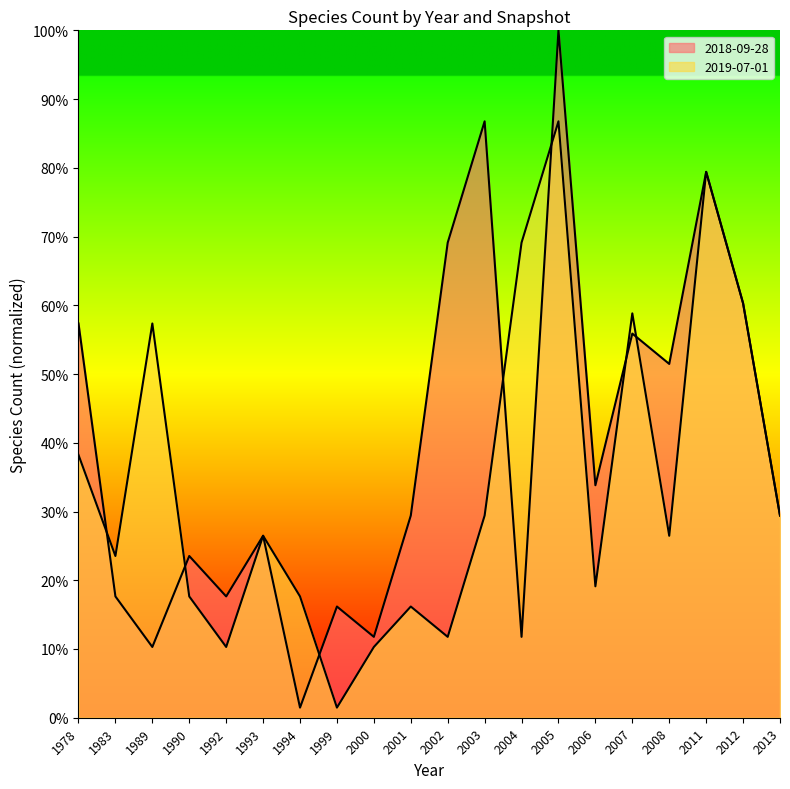

What is the difference between the maximum and minimum values in the 2018-09-28 (line) series?

98.5